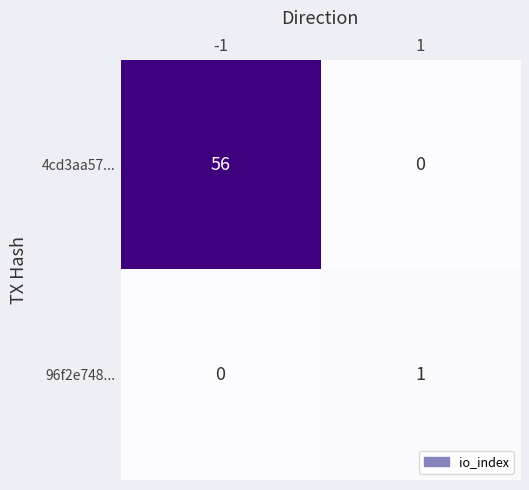

Count the number of data series in this chart.

2